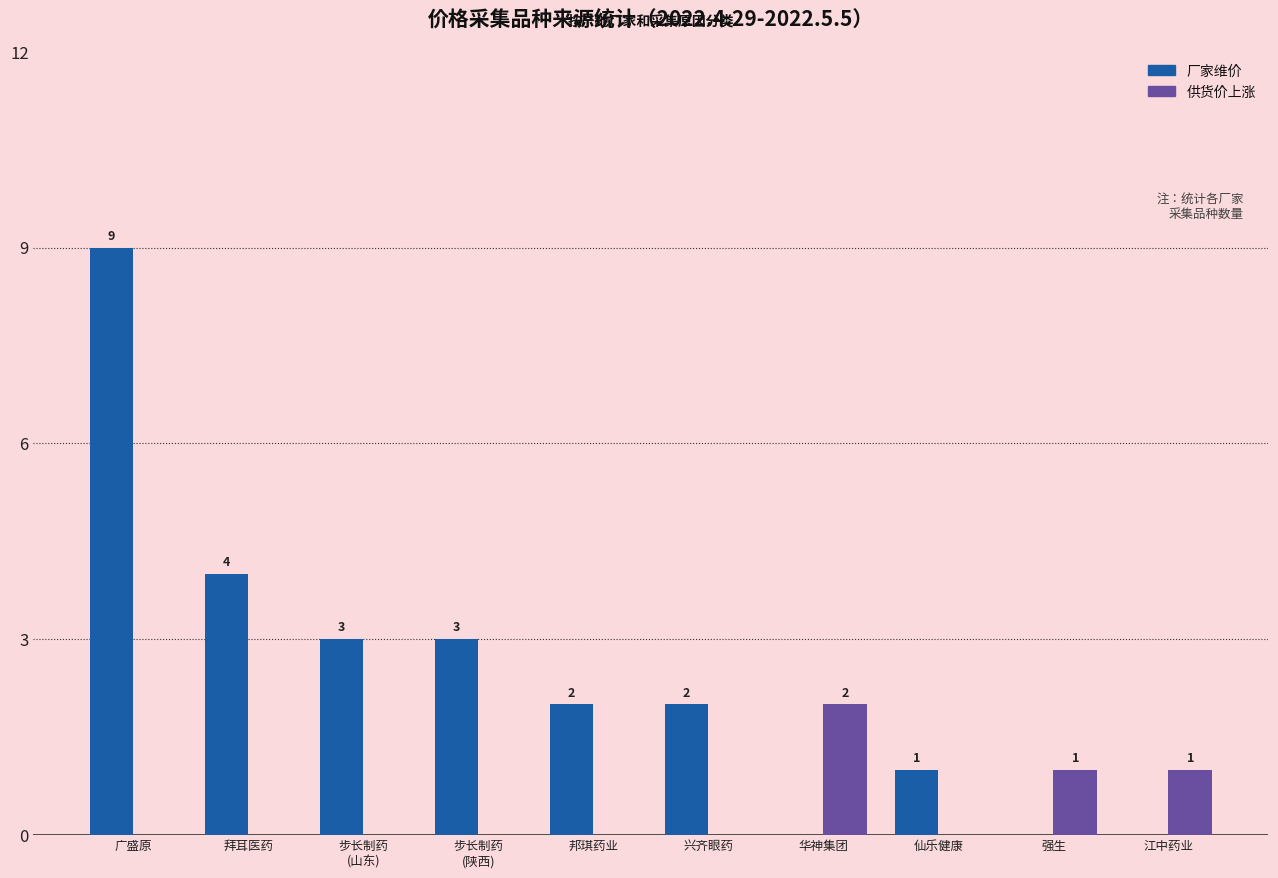

What is the sum of all 厂家维价 values?

24